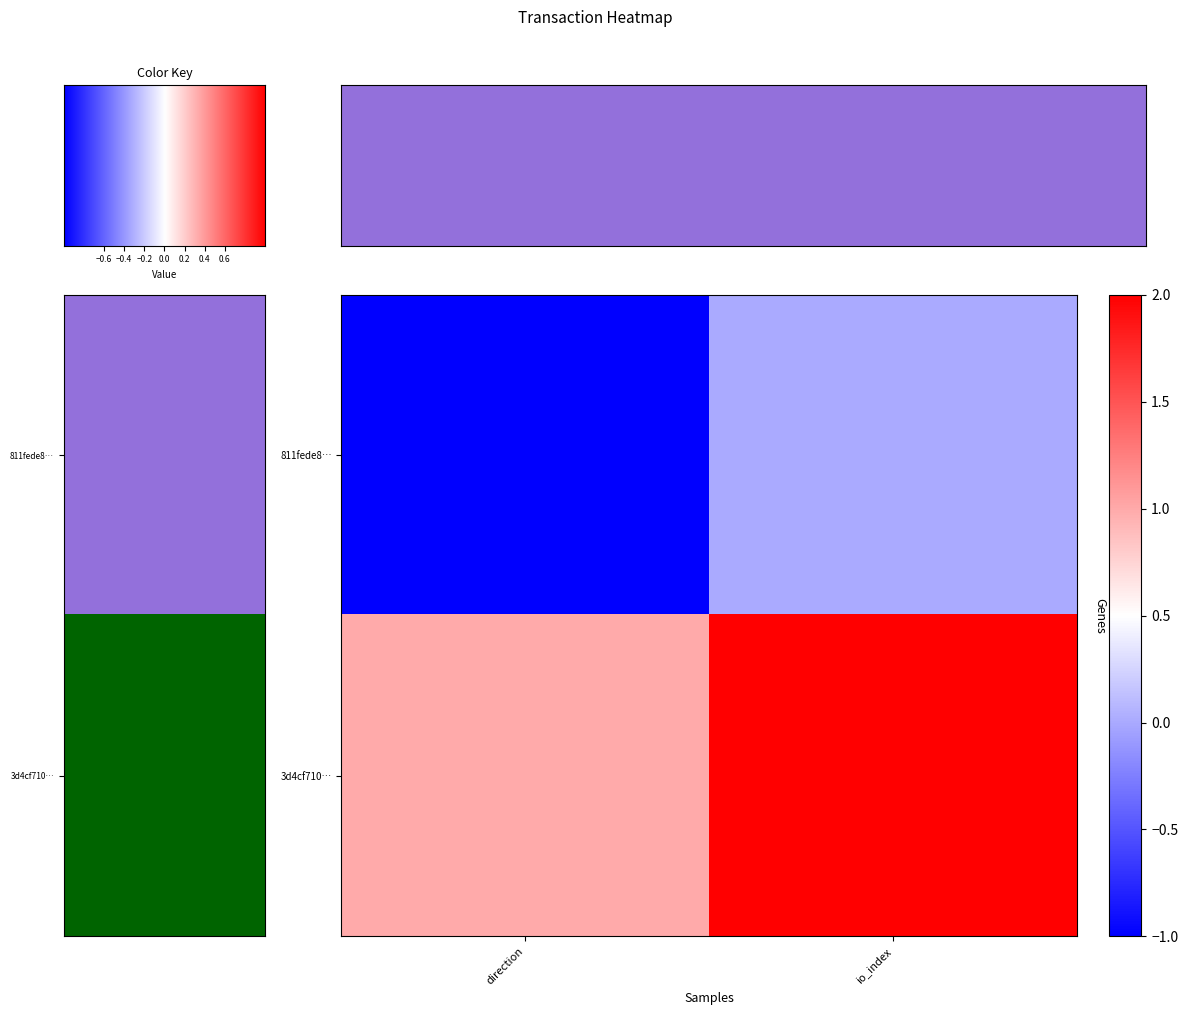

What is the total value across all series at 1?

2